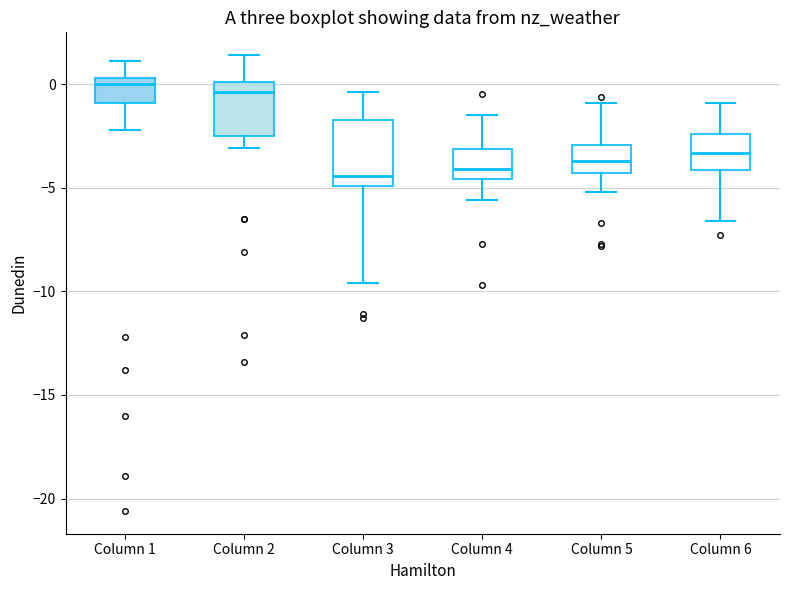

Reading left to right, transcribe this box plot: for each box, give where its median line is, the range the box spans, and where its two whiskers end, as read against the y-axis. The values are not printed on the chart, so give them approximately, as read against the axis.

Column 1: median 0.0, box -1.0 to 0.5, whiskers -2.0 to 1.0
Column 2: median -0.5, box -2.5 to 0.0, whiskers -3.0 to 1.5
Column 3: median -4.5, box -5.0 to -1.5, whiskers -9.5 to -0.5
Column 4: median -4.0, box -4.5 to -3.0, whiskers -5.5 to -1.5
Column 5: median -3.5, box -4.5 to -3.0, whiskers -5.0 to -1.0
Column 6: median -3.5, box -4.0 to -2.5, whiskers -6.5 to -1.0